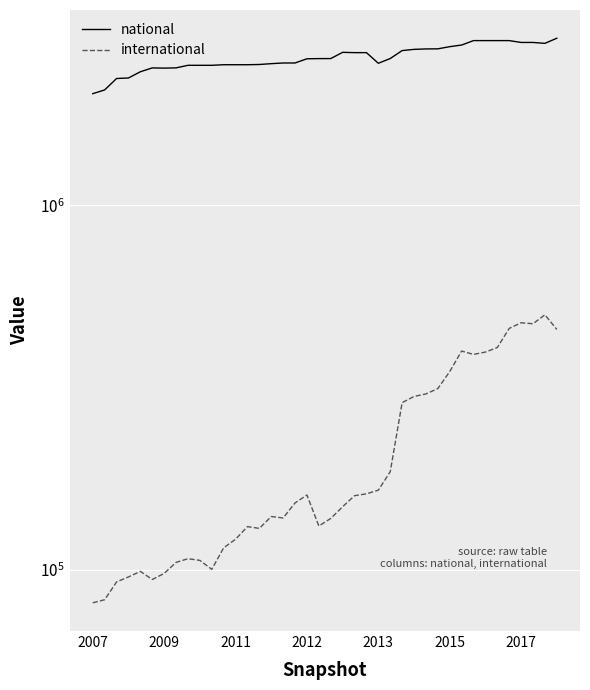

How many data points does each series have?

40